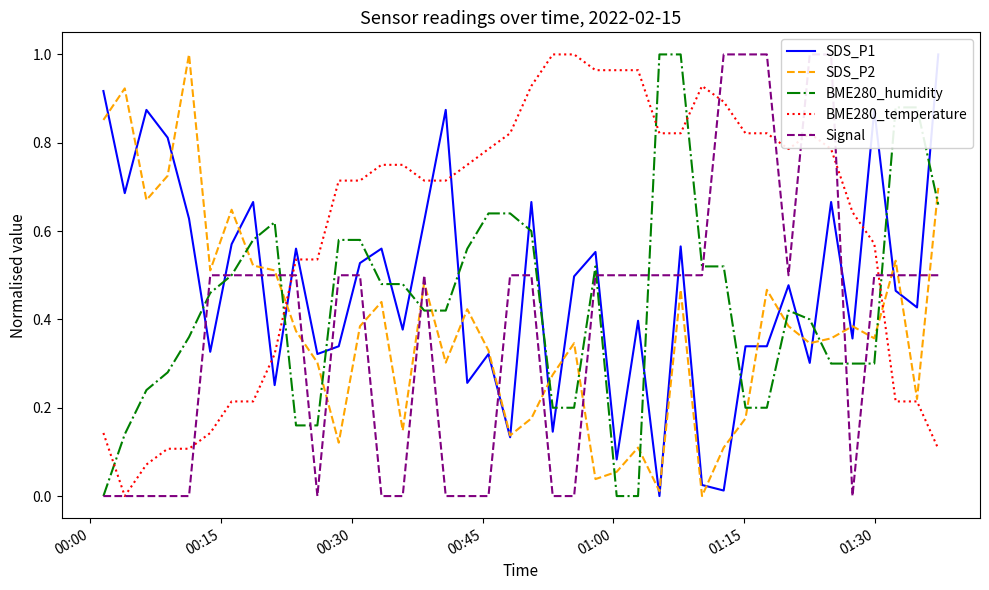

At how many categories does at least one series exceed 0?

40